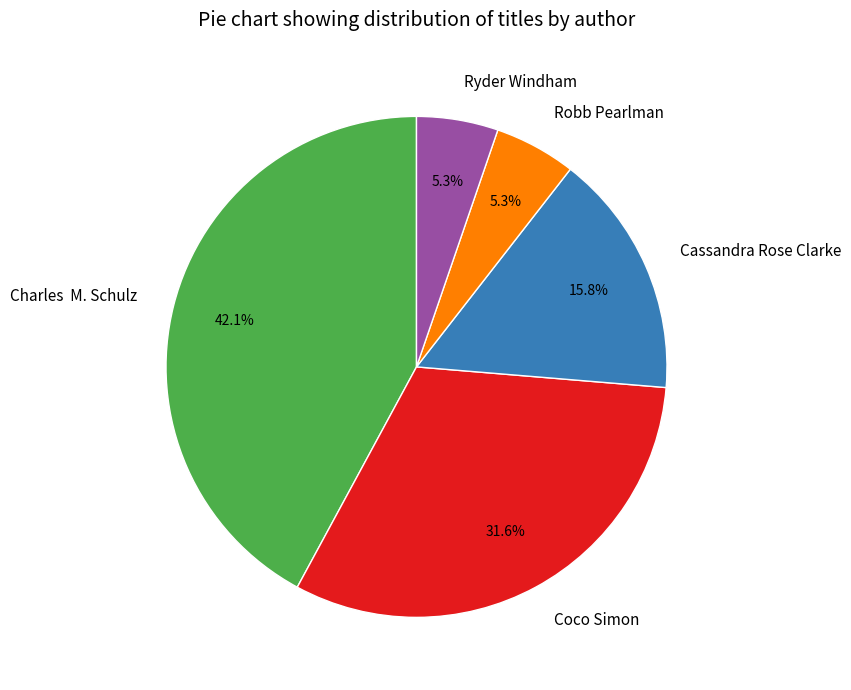

What is the total percentage of Charles M. Schulz and Robb Pearlman?

47.4%